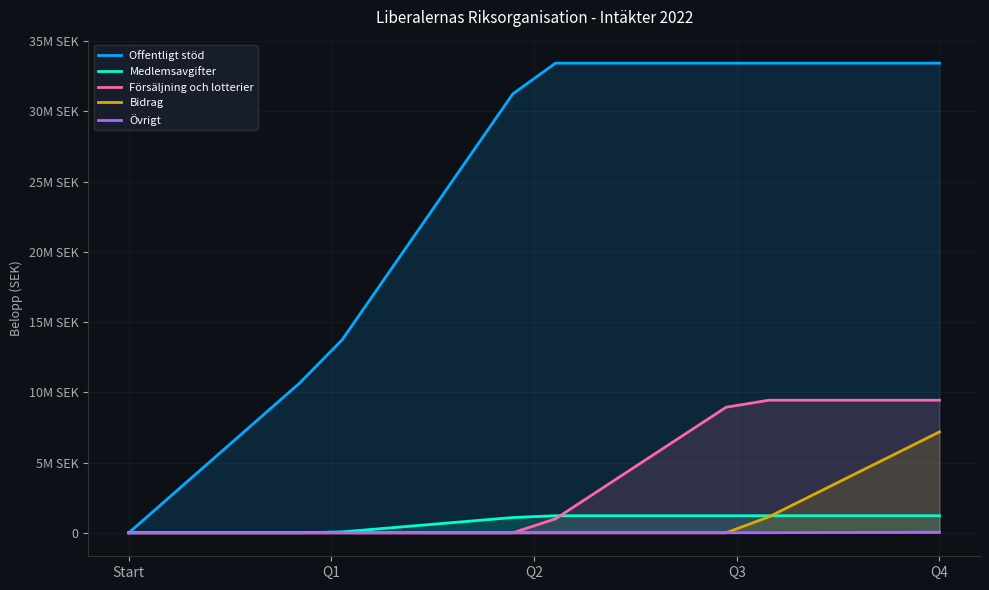

Rank the series by their maximum value, from highest to lowest.

Offentligt stöd, Försäljning och lotterier, Bidrag, Medlemsavgifter, Övrigt